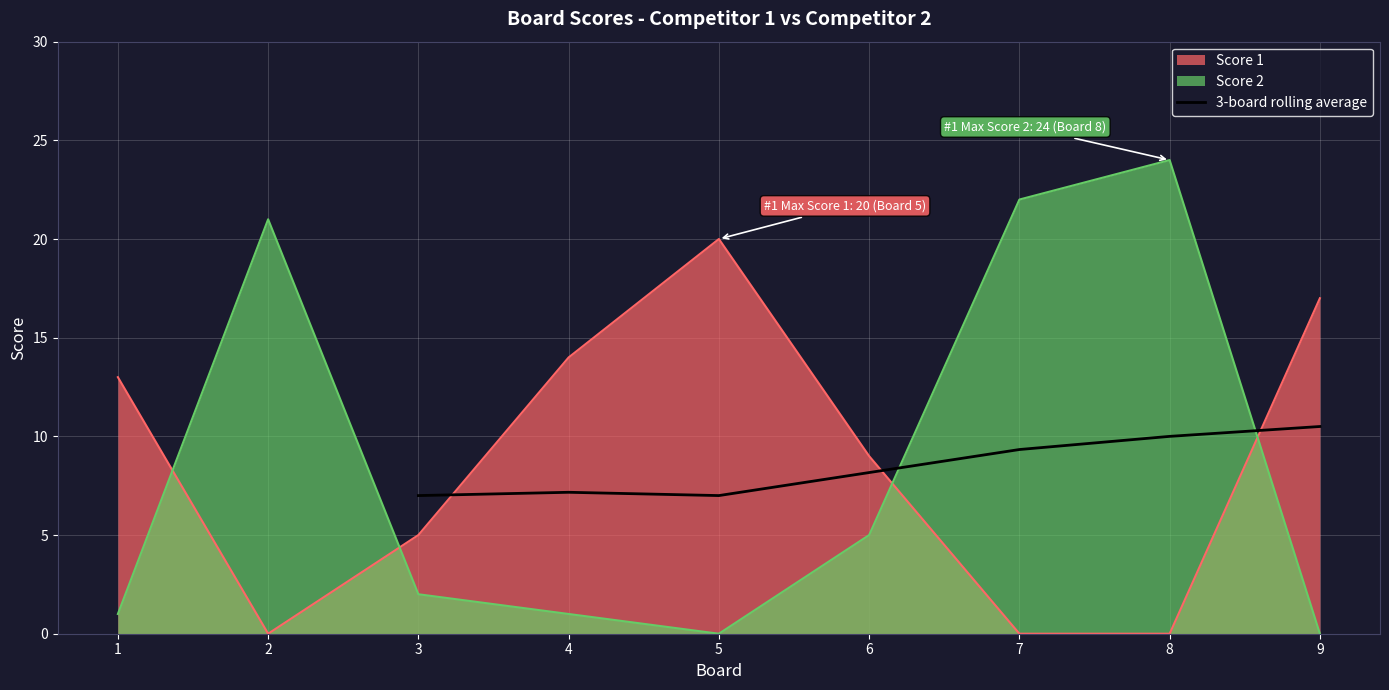

The 3-board rolling average series shows 10.0 at 8. True or false?

True